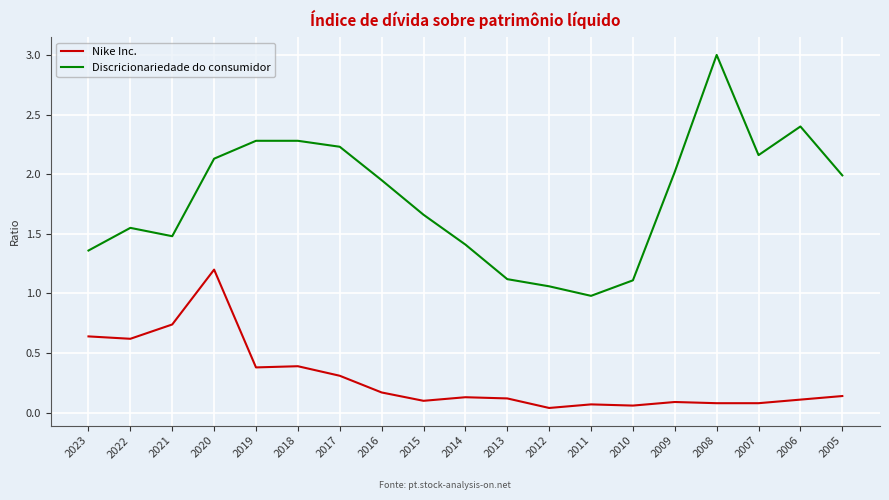

Is this an area chart (filled region under the line)?

No